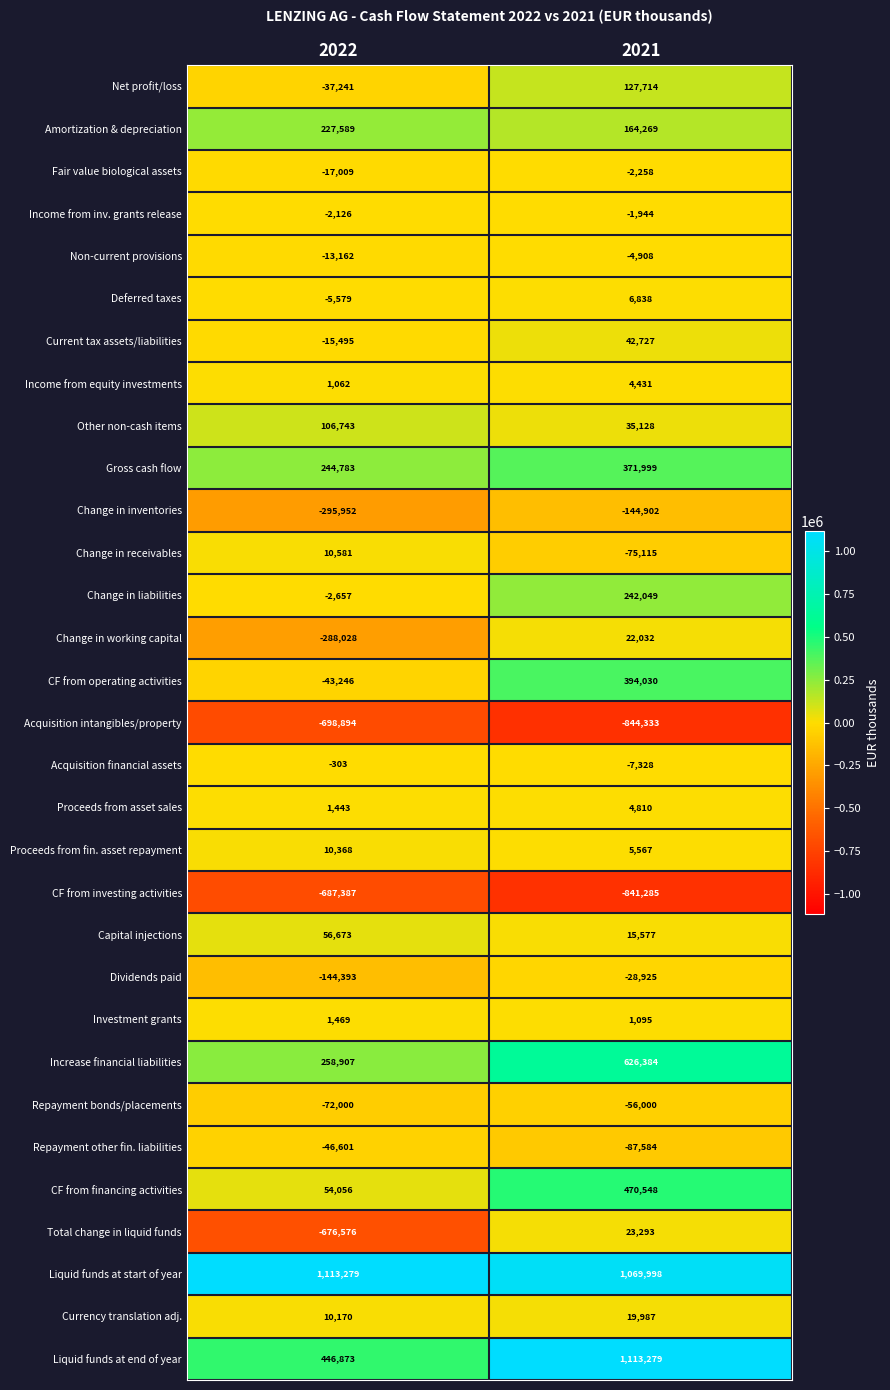

Which series has the widest spread of values?

Total change in liquid funds